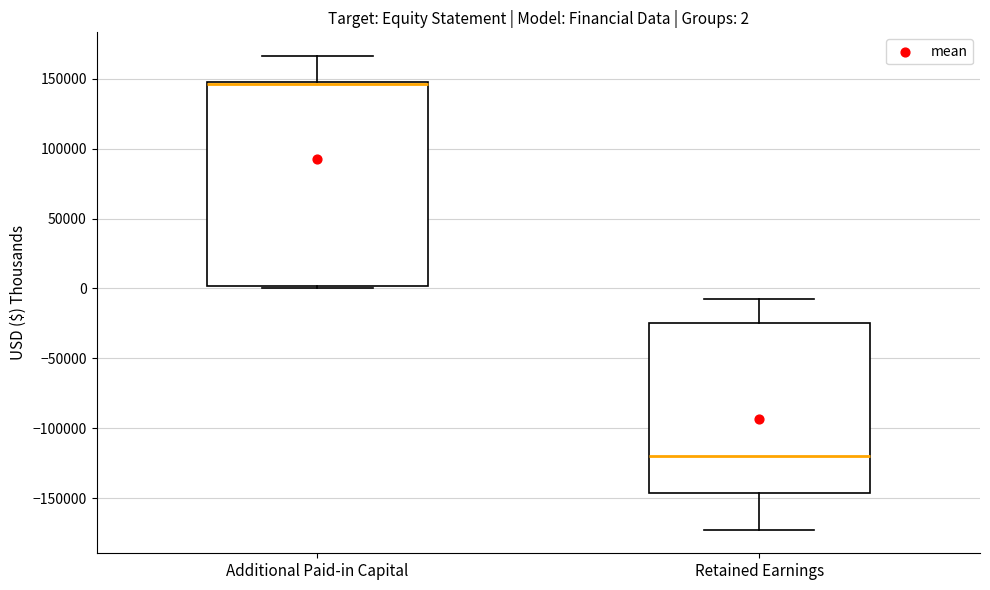

Comparing the boxes themselves (not the whiskers), which one is the tallest?

Additional Paid-in Capital